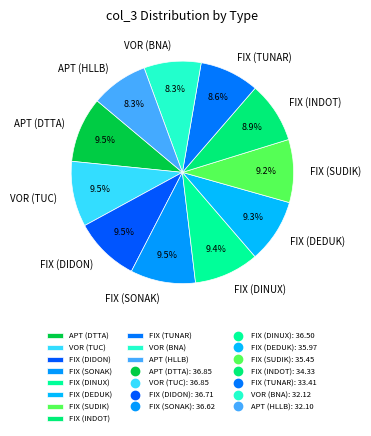

How many slices are in this pie chart?

11